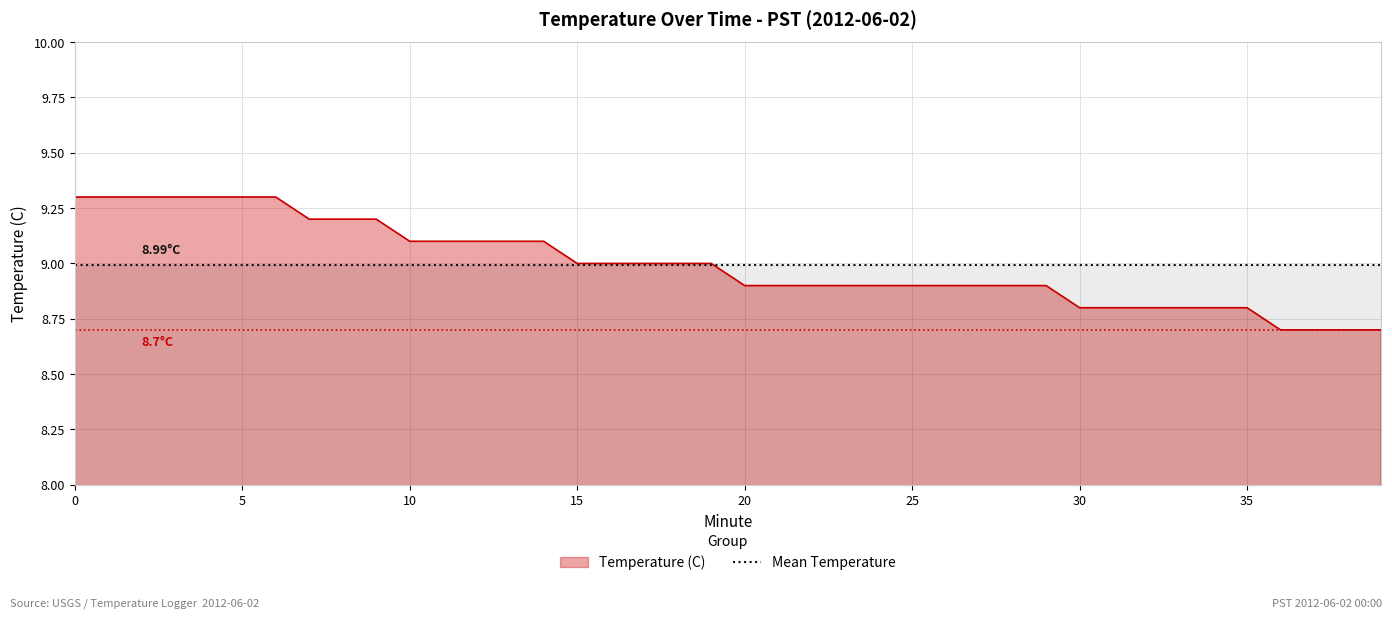

Reading right to left, what are all the values shown in this chart?

39=8.7	38=8.7	37=8.7	36=8.7	35=8.8	34=8.8	33=8.8	32=8.8	31=8.8	30=8.8	29=8.9	28=8.9	27=8.9	26=8.9	25=8.9	24=8.9	23=8.9	22=8.9	21=8.9	20=8.9	19=9.0	18=9.0	17=9.0	16=9.0	15=9.0	14=9.1	13=9.1	12=9.1	11=9.1	10=9.1	9=9.2	8=9.2	7=9.2	6=9.3	5=9.3	4=9.3	3=9.3	2=9.3	1=9.3	0=9.3